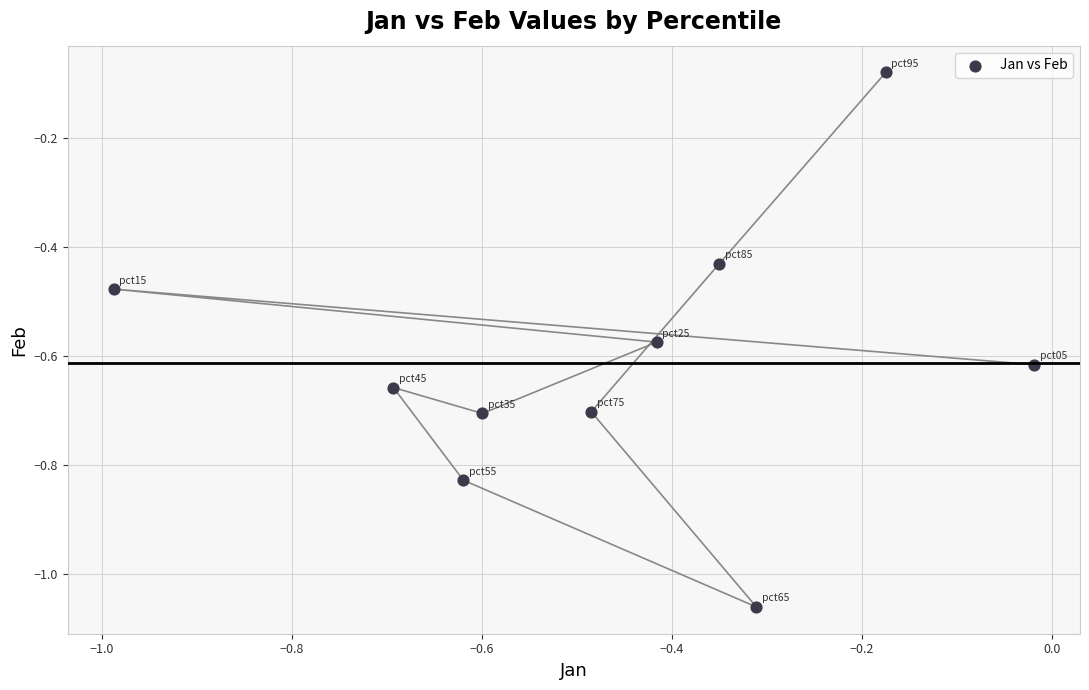

What is the range of X values (max minus min)?

1.0